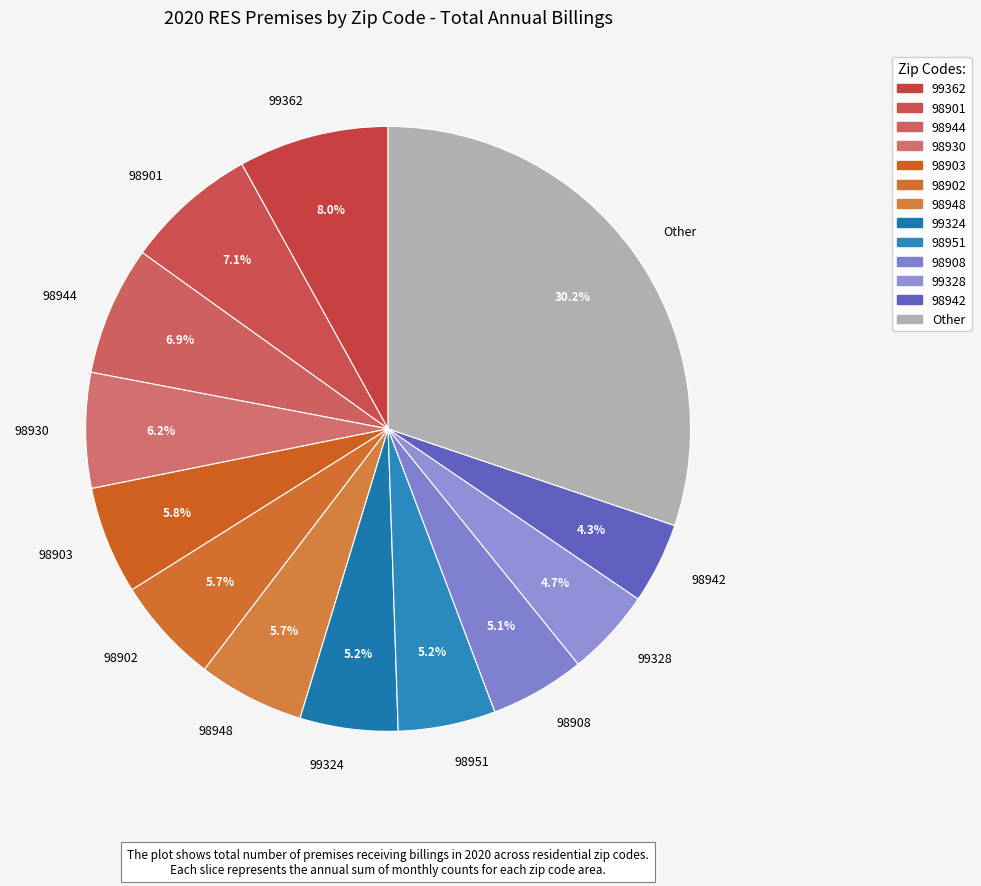

Is there a majority slice in this chart?

No